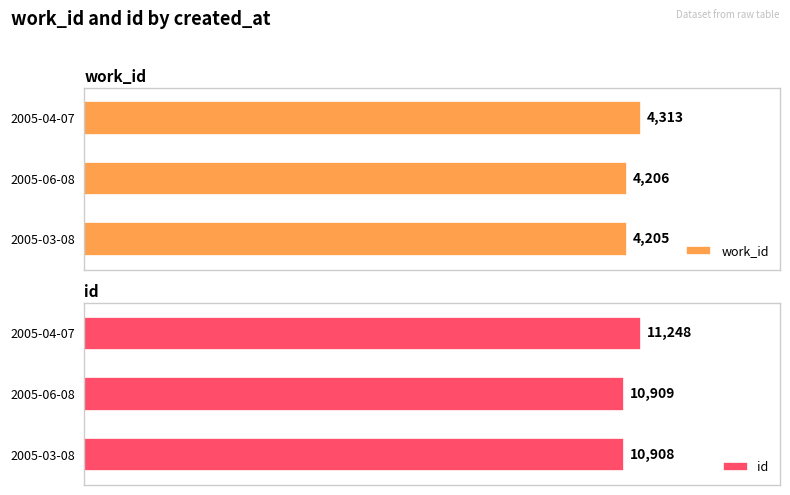

Does the chart contain stacked bars?

No